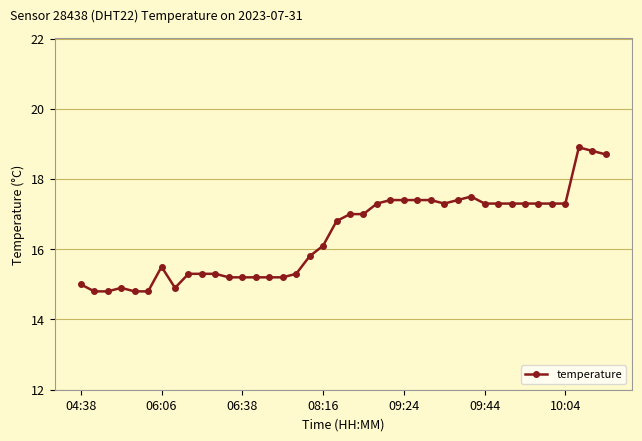

What is the smallest value displayed?

14.8